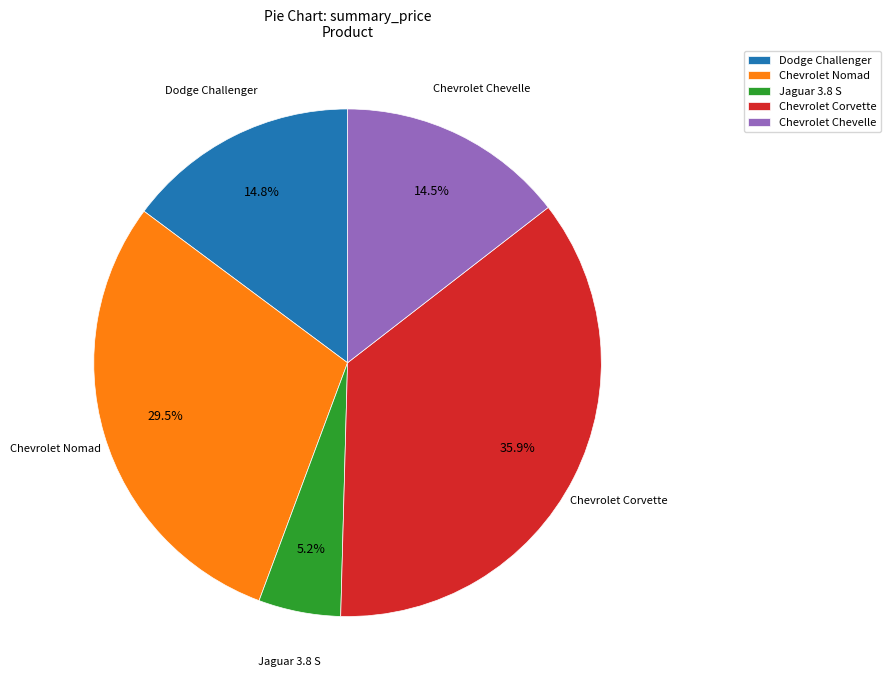

How much of the chart is everything except Dodge Challenger?

85.2%